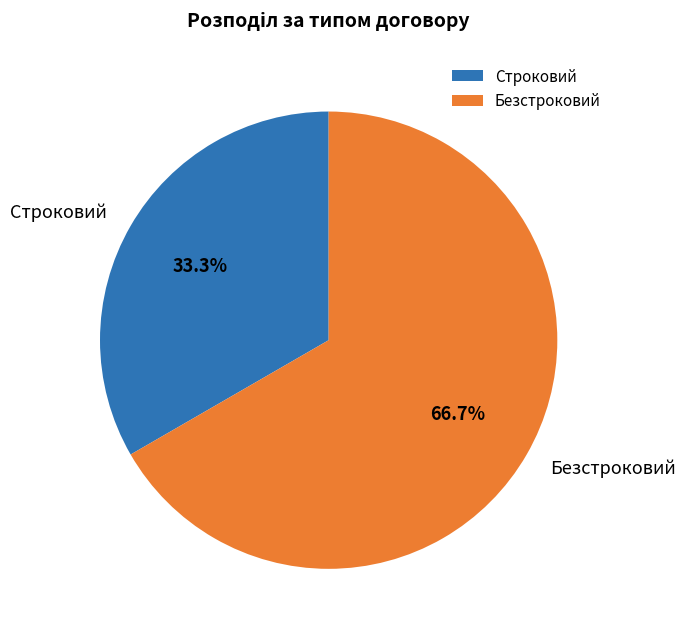

Do Безстроковий and Строковий together represent more than half of the pie?

Yes